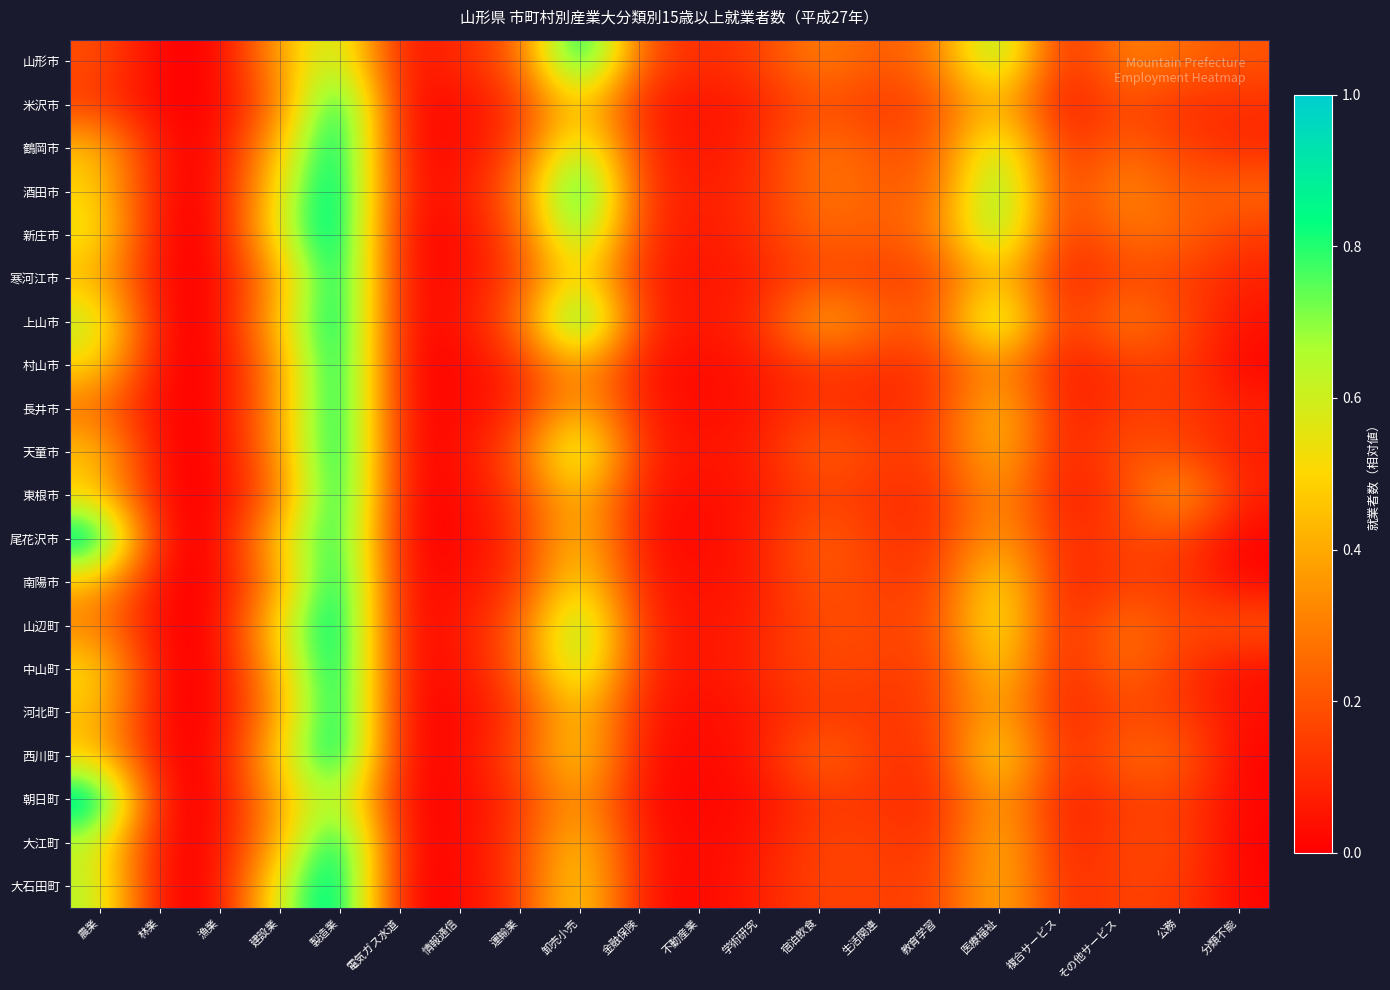

Rank the series at 複合サービス from lowest to highest value.

米沢市, 山辺町, 天童市, 東根市, 村山市, 中山町, 長井市, 山形市, 南陽市, 寒河江市, 朝日町, 河北町, 大江町, 上山市, 西川町, 尾花沢市, 鶴岡市, 大石田町, 新庄市, 酒田市